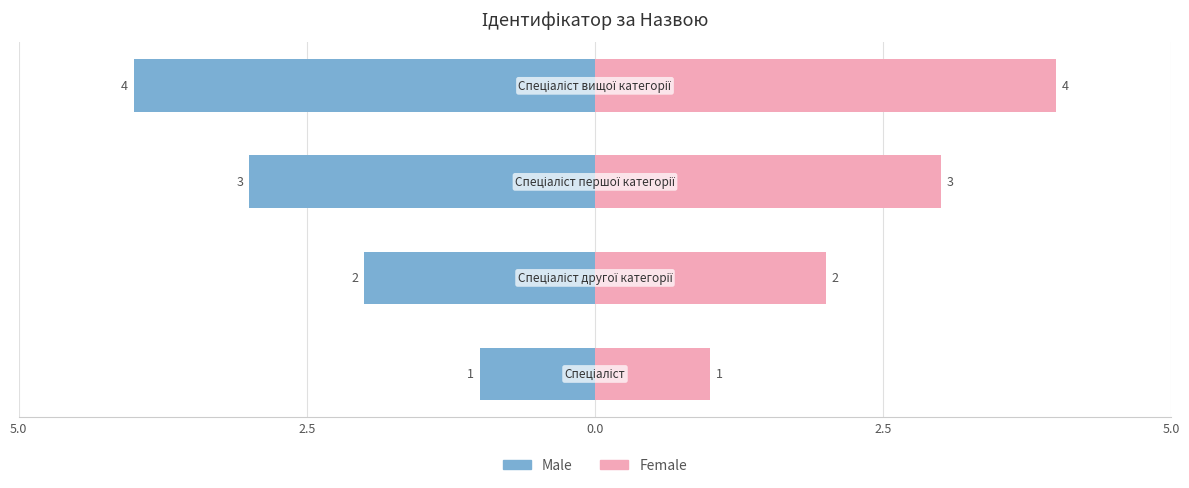

Which has a higher value, 5.0 or 2.5?

5.0